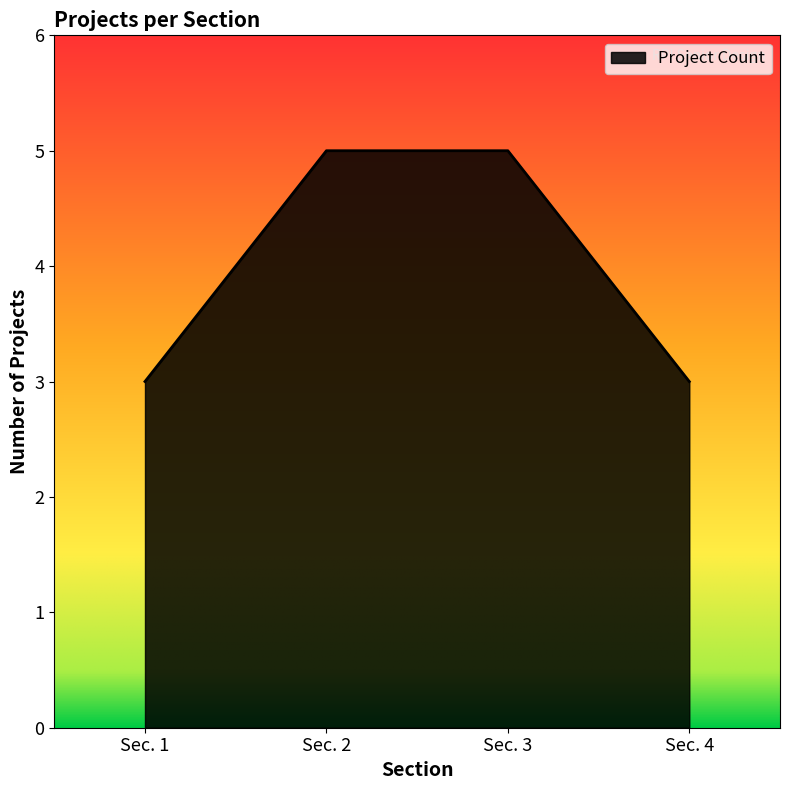

Reading right to left, extract all data points from this chart.

3	5	5	3